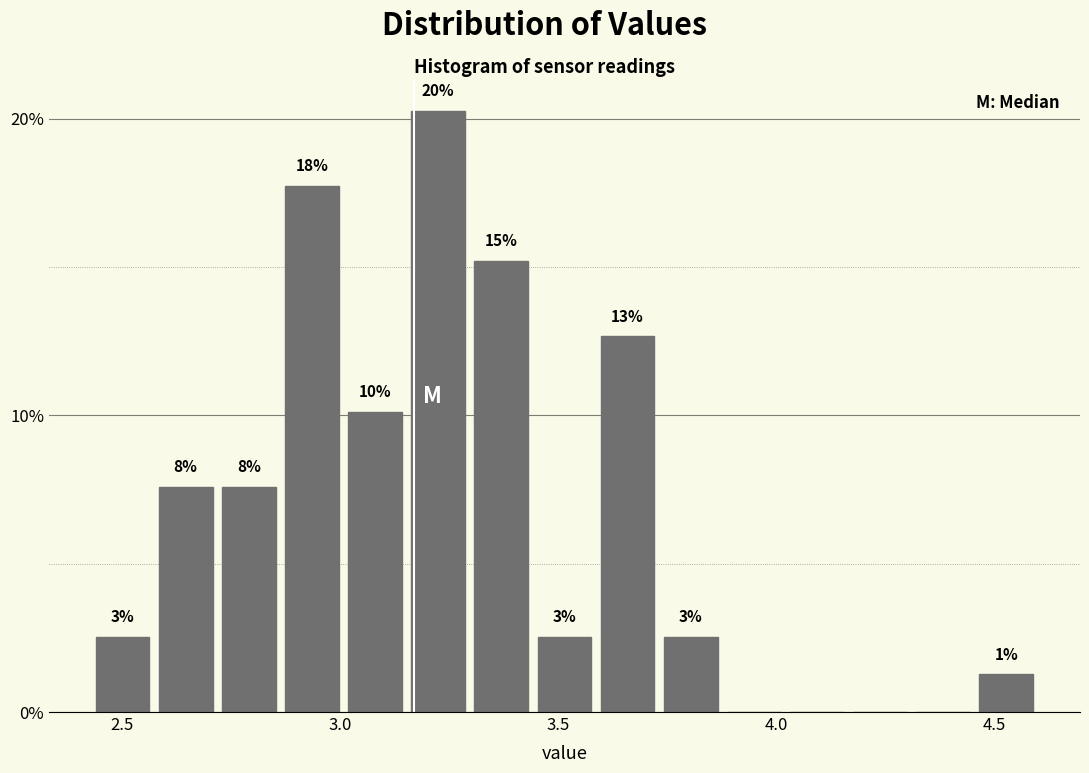

Around what value on the x-axis is the tallest bar? Give the approximate position of its centre, as read against the axis.

3.25